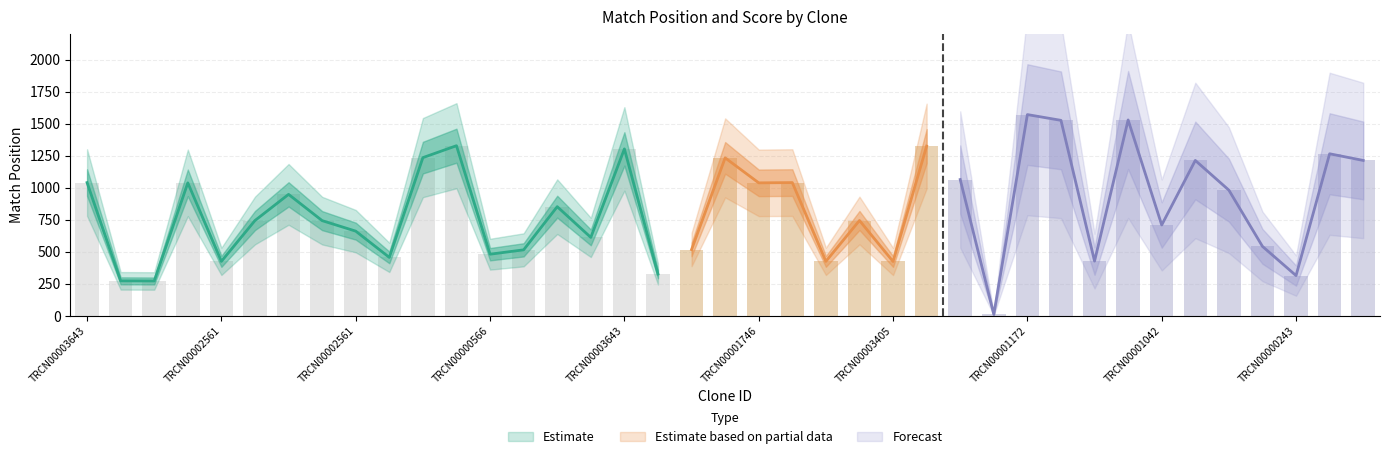

What is the label of the 1st bar from the right?

TRCN0000174743